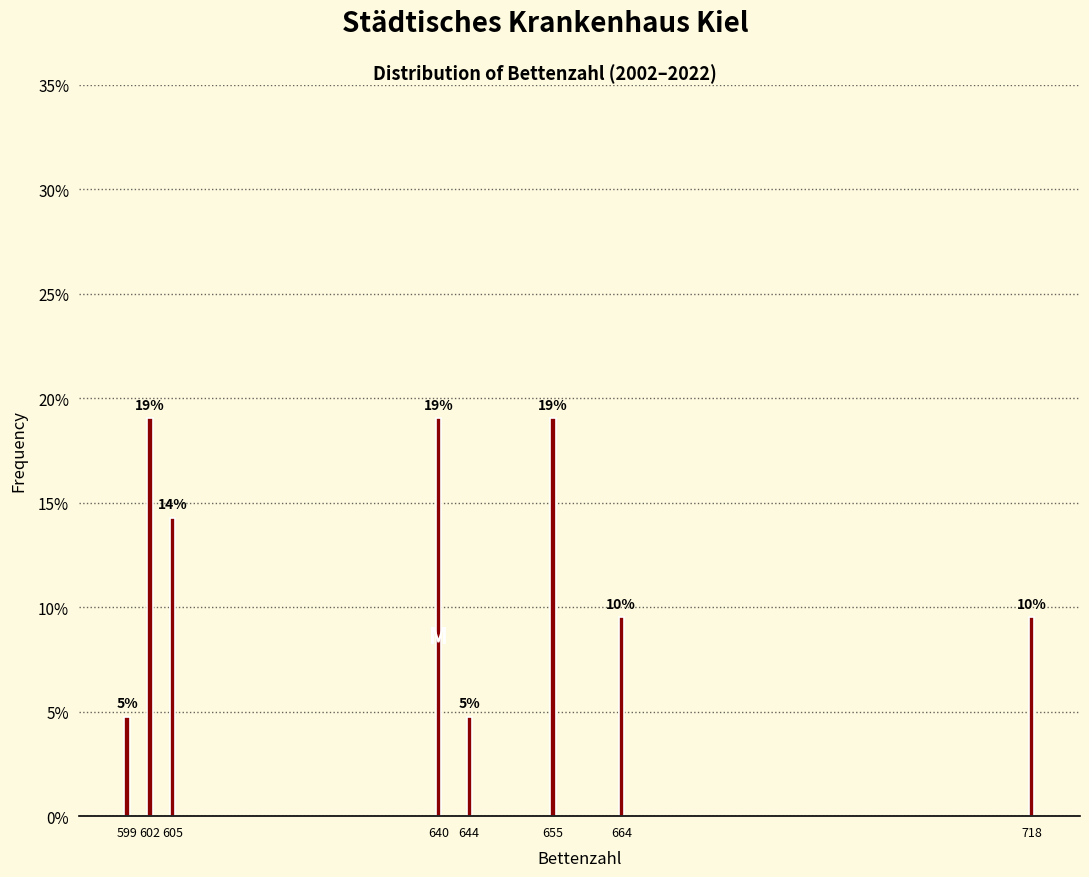

How many bars are there in total?

8